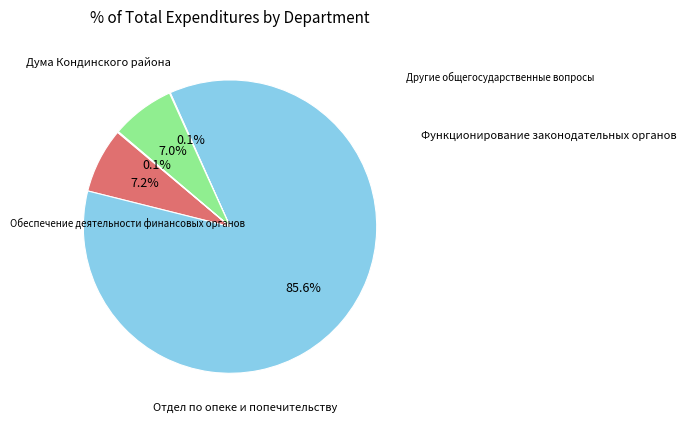

The Другие общегосударственные вопросы slice represents 7% of the pie. True or false?

False